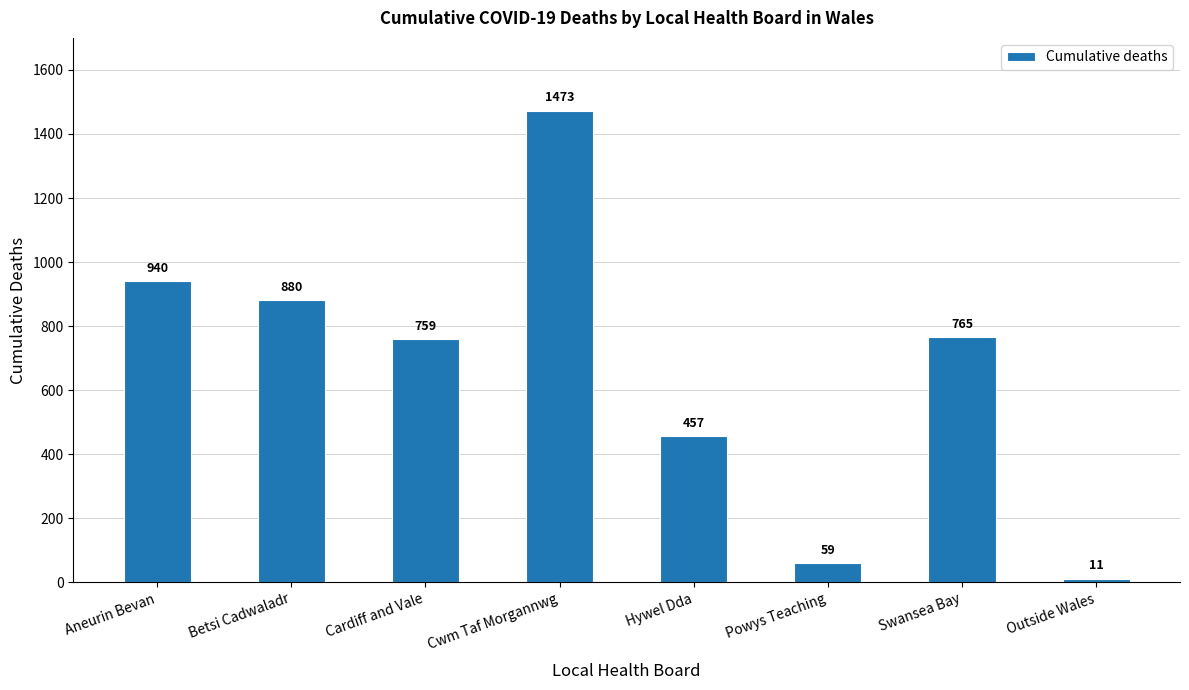

What is the difference between the maximum and minimum values?

1462